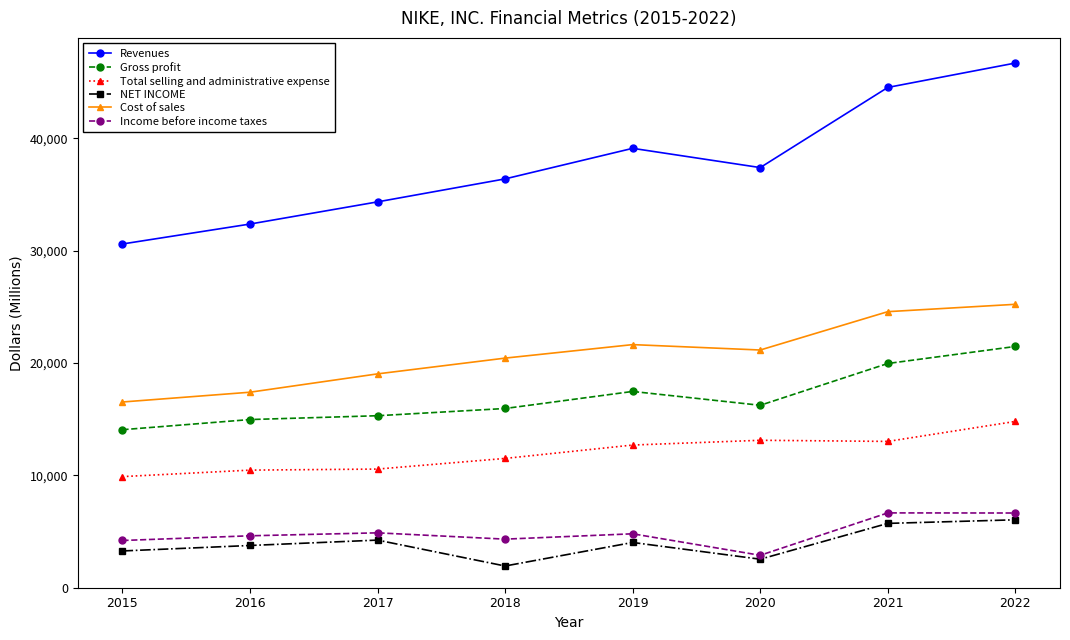

What is the value of the Income before income taxes point at the 3rd from the left?

4886